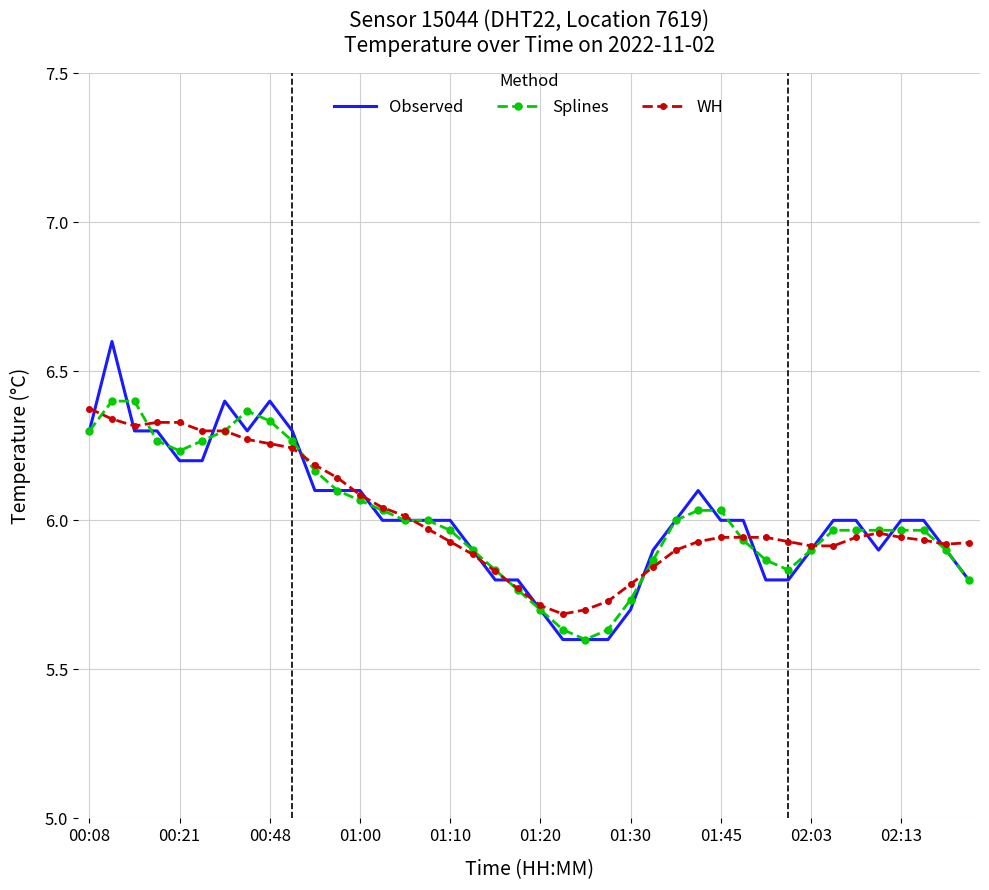

What is the greatest value displayed?

6.6